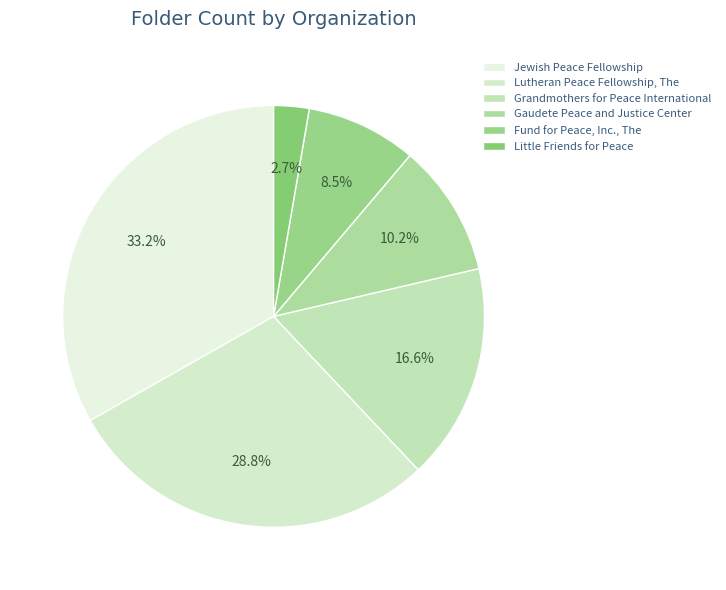

How many slices are in this pie chart?

6